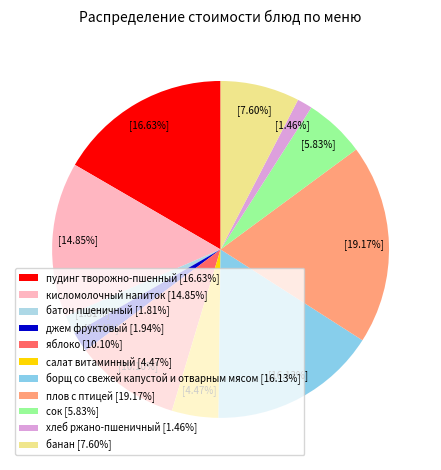

Is the sum of хлеб ржано-пшеничный and кисломолочный напиток greater than half?

No